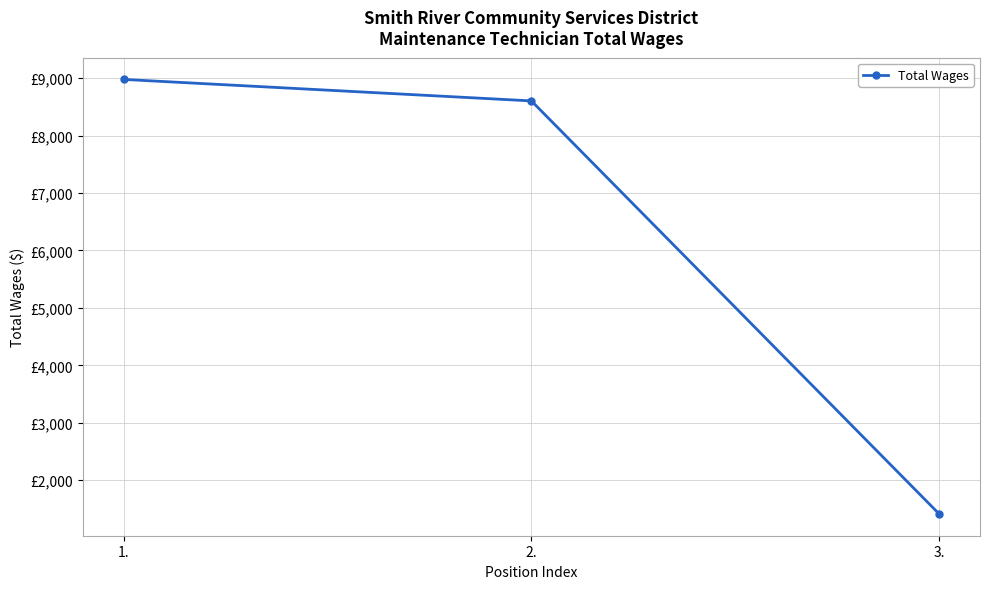

What is the value of the 3rd point from the left?

1413